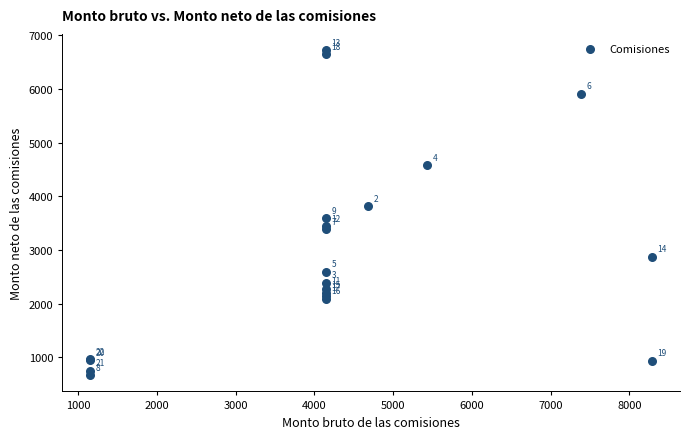

What Y value in the scatter plot is closest to 3694?

3586.2